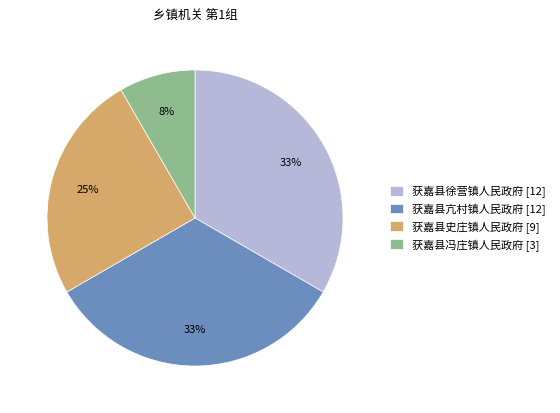

The 获嘉县亢村镇人民政府 slice represents 33% of the pie. True or false?

True